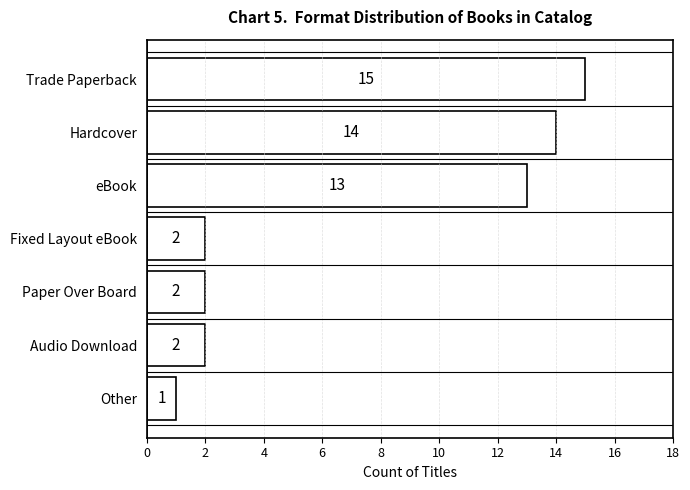

Which has a higher value, Hardcover or eBook?

Hardcover